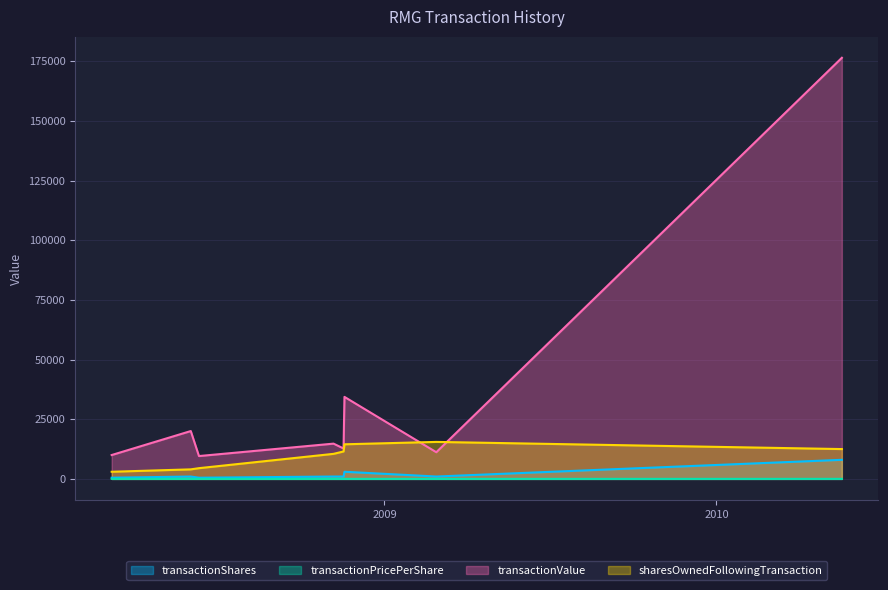

True or false: transactionPricePerShare and transactionShares cross at least once.

False